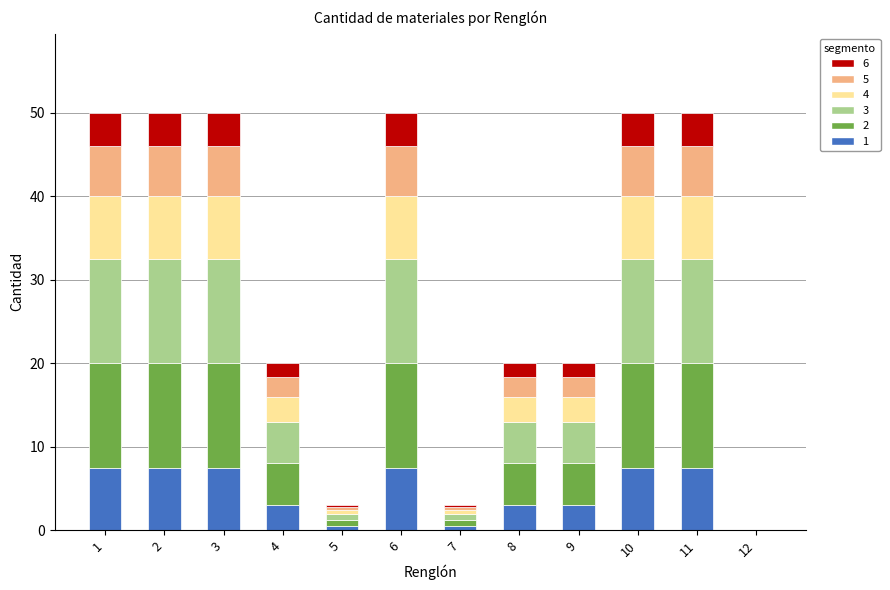

What is the total value across all series at 1?

50.0